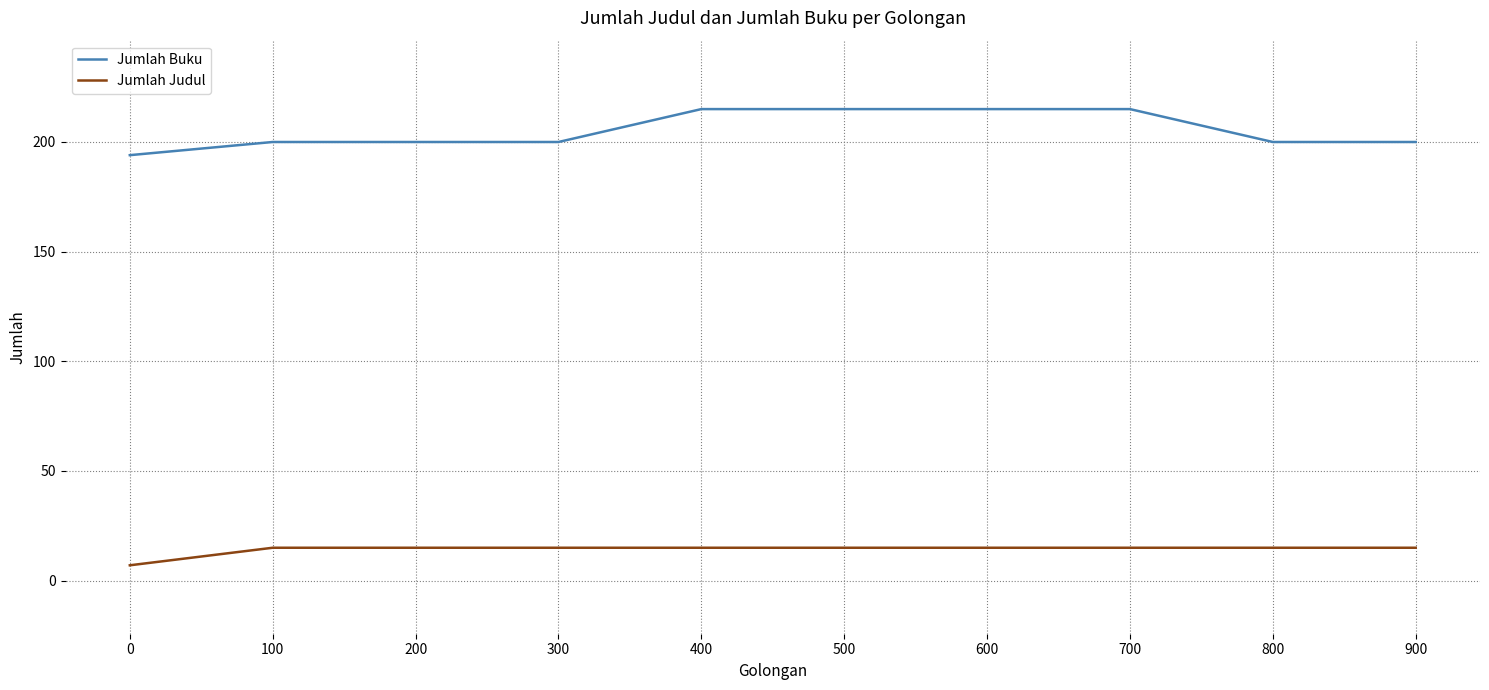

What is the lowest value of the Jumlah Judul series?

7